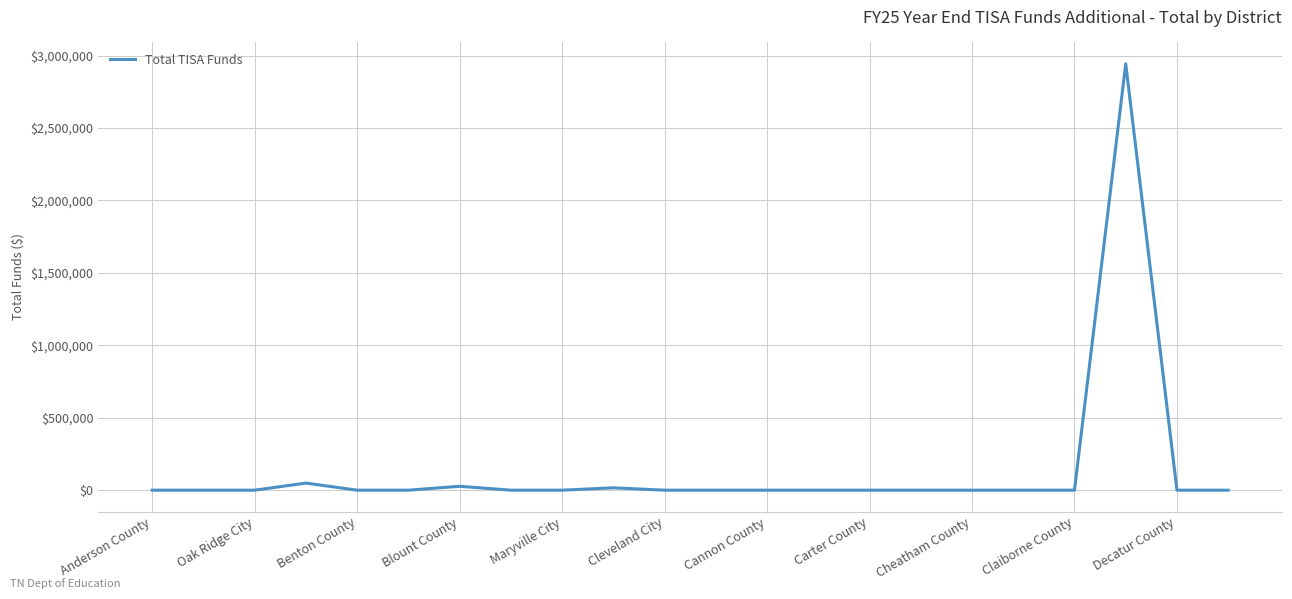

What is the difference between the maximum and minimum values?

2943794.2